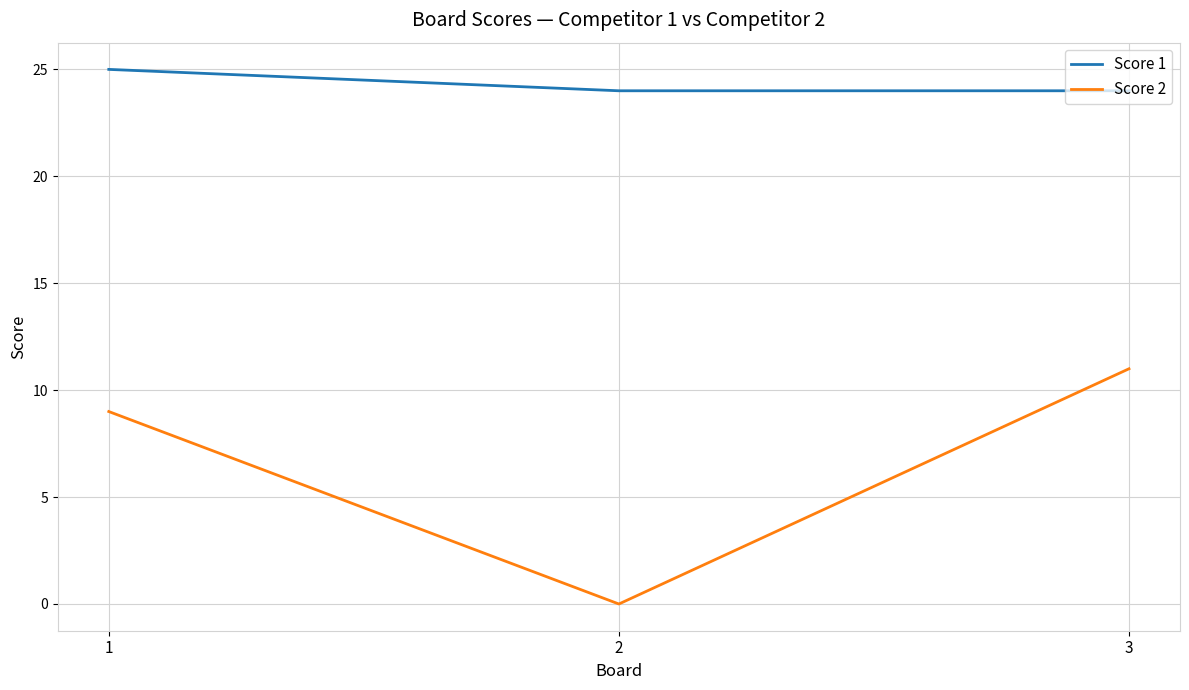

What value does the Score 1 series have at 3?

24